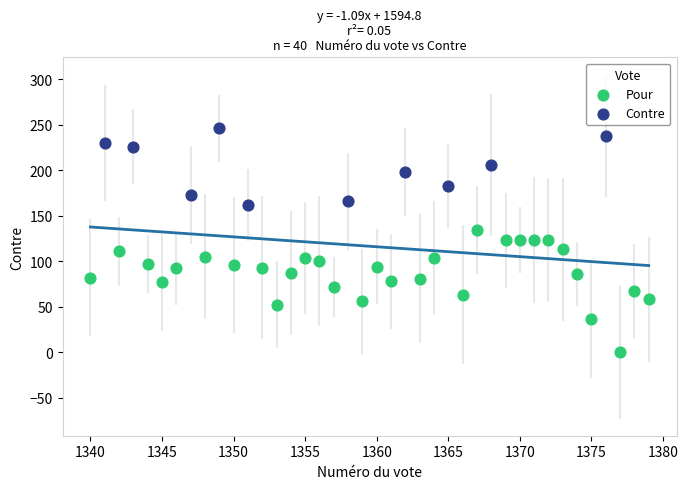

Which series reaches the maximum Y coordinate?

Contre